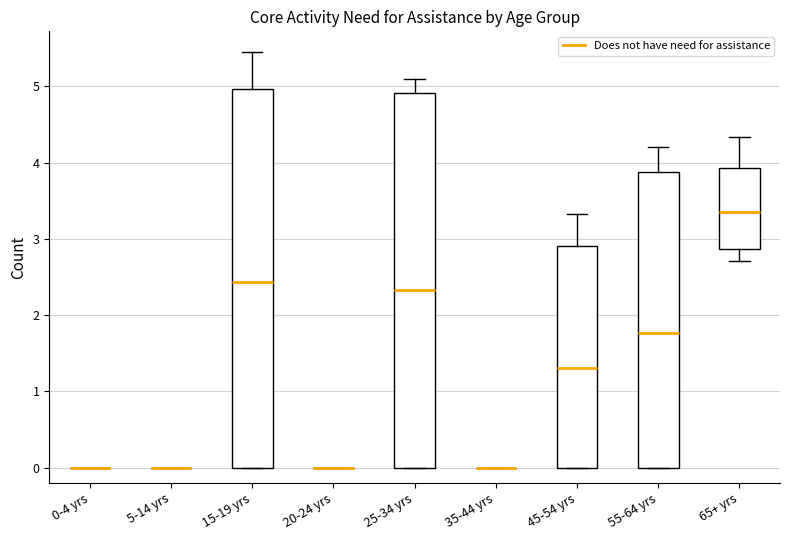

Reading left to right, read every box against the y-axis: the position of its median line, the range the box covers, and the ends of its whiskers. The values are not printed on the chart, so give them approximately, as read against the axis.

0-4 yrs: box collapsed to a line at 0.0, whiskers 0.0 to 0.0
5-14 yrs: box collapsed to a line at 0.0, whiskers 0.0 to 0.0
15-19 yrs: median 2.4, box 0.0 to 5.0, whiskers 0.0 to 5.5
20-24 yrs: box collapsed to a line at 0.0, whiskers 0.0 to 0.0
25-34 yrs: median 2.3, box 0.0 to 4.9, whiskers 0.0 to 5.1
35-44 yrs: box collapsed to a line at 0.0, whiskers 0.0 to 0.0
45-54 yrs: median 1.3, box 0.0 to 2.9, whiskers 0.0 to 3.3
55-64 yrs: median 1.8, box 0.0 to 3.9, whiskers 0.0 to 4.2
65+ yrs: median 3.4, box 2.9 to 3.9, whiskers 2.7 to 4.3